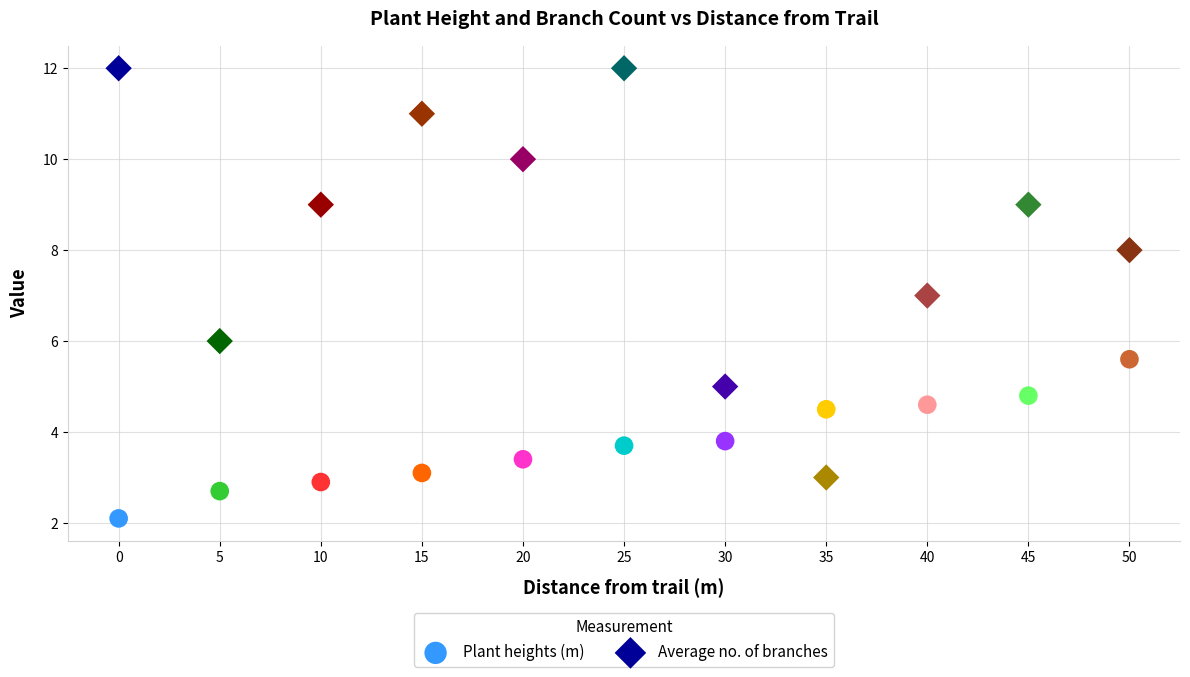

Across all data points, what is the range of Y values (max minus min)?

9.9